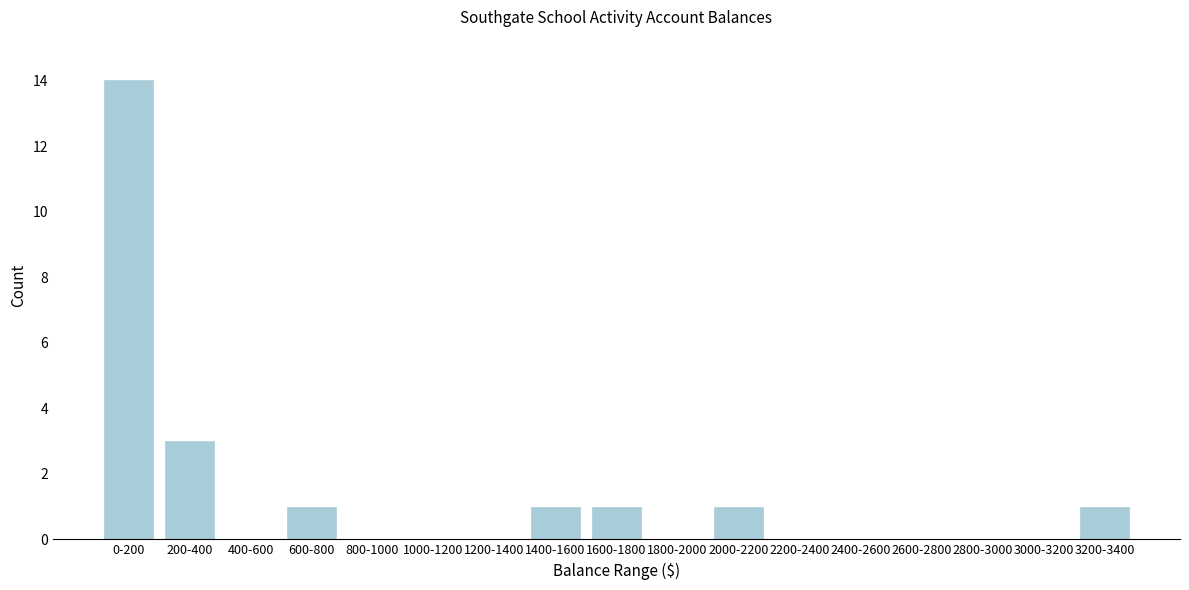

Reading right to left, extract all data points from this chart.

3200-3400=1	3000-3200=0	2800-3000=0	2600-2800=0	2400-2600=0	2200-2400=0	2000-2200=1	1800-2000=0	1600-1800=1	1400-1600=1	1200-1400=0	1000-1200=0	800-1000=0	600-800=1	400-600=0	200-400=3	0-200=14